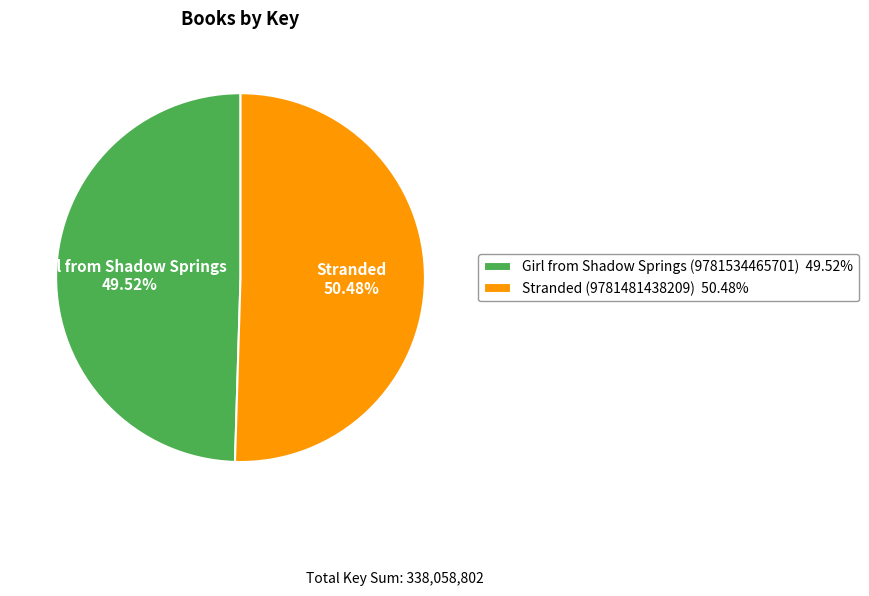

Which category has the biggest portion of the pie?

Stranded (9781481438209)